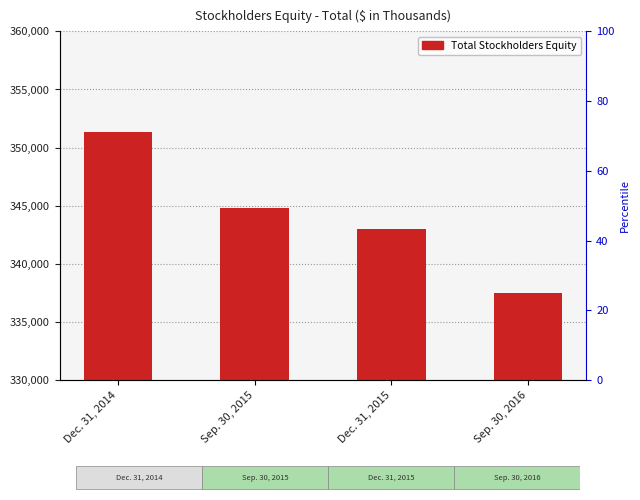

Approximately how many times larger is the value at Sep. 30, 2015 compared to Dec. 31, 2014?

1.0